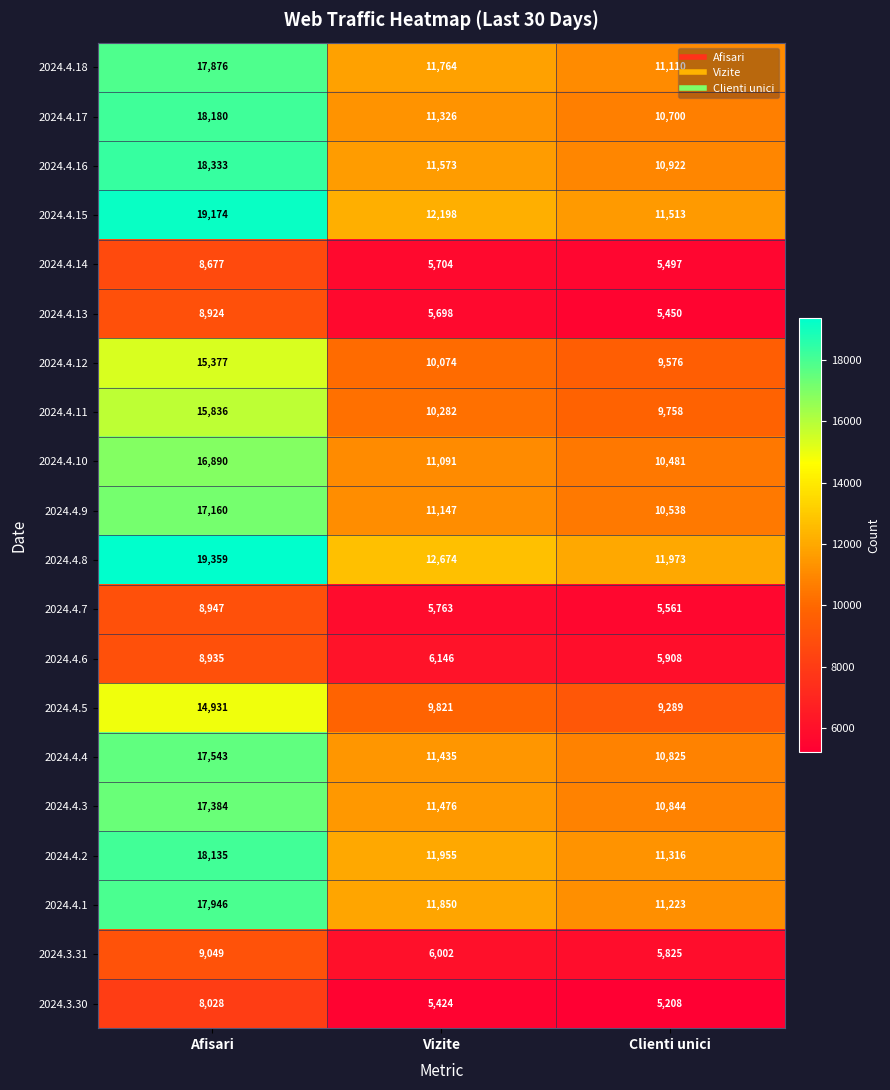

Which series changed the most between Afisari and Clienti unici?

2024.4.15